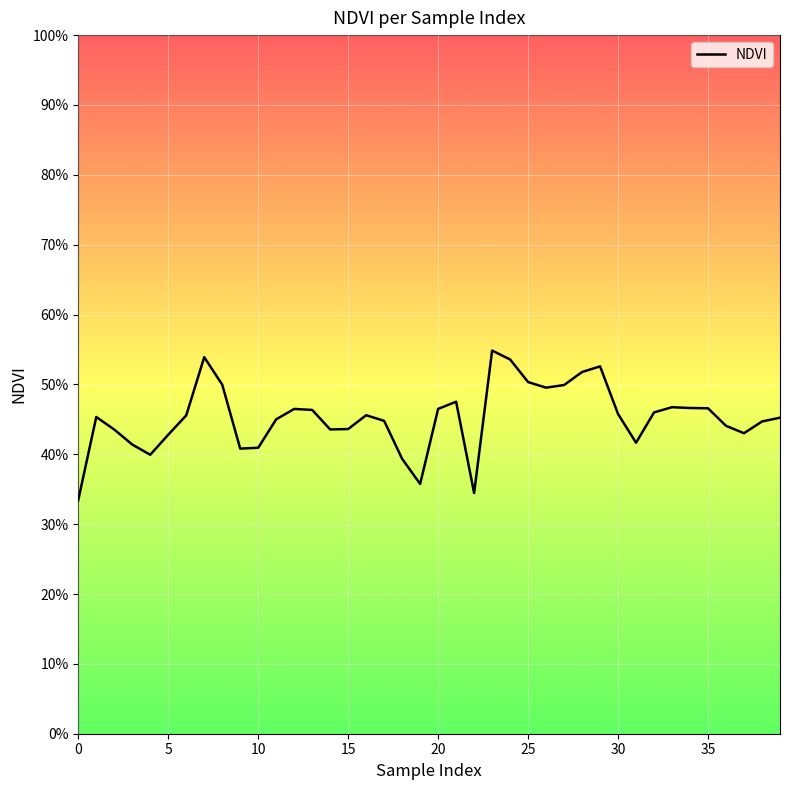

Reading left to right, transcribe all the data shown in this chart.

0.3	0.5	0.4	0.4	0.4	0.4	0.5	0.5	0.5	0.4	0.4	0.5	0.5	0.5	0.4	0.4	0.5	0.4	0.4	0.4	0.5	0.5	0.3	0.5	0.5	0.5	0.5	0.5	0.5	0.5	0.5	0.4	0.5	0.5	0.5	0.5	0.4	0.4	0.4	0.5